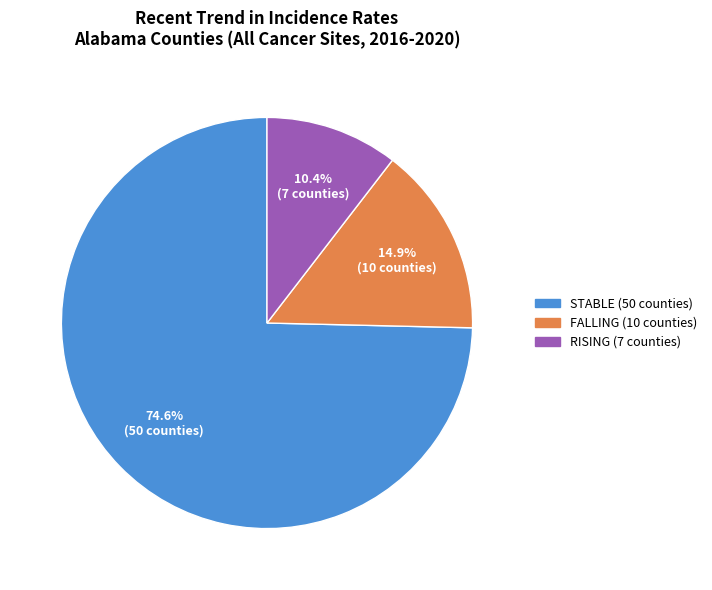

Does any single category account for the majority?

Yes